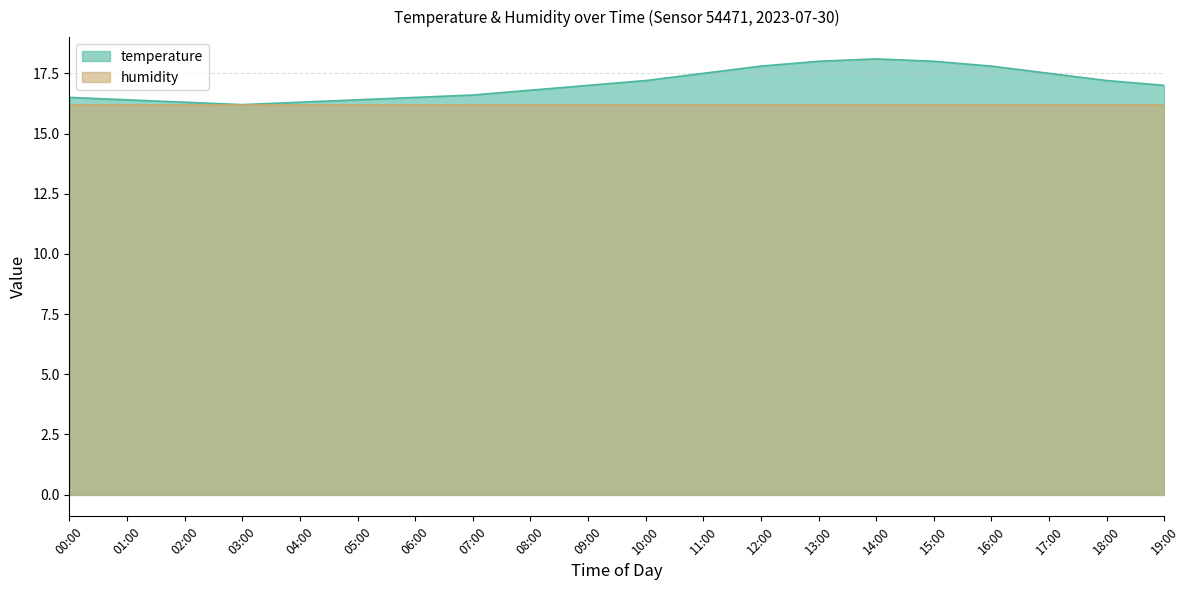

What is the average value?

17.1